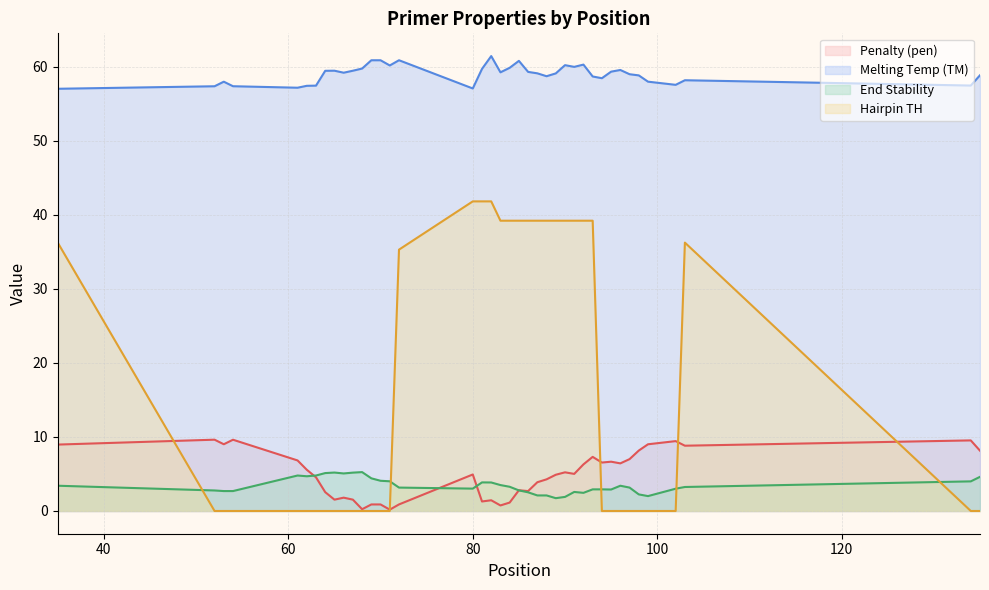

What is the maximum value shown in the chart?

61.4